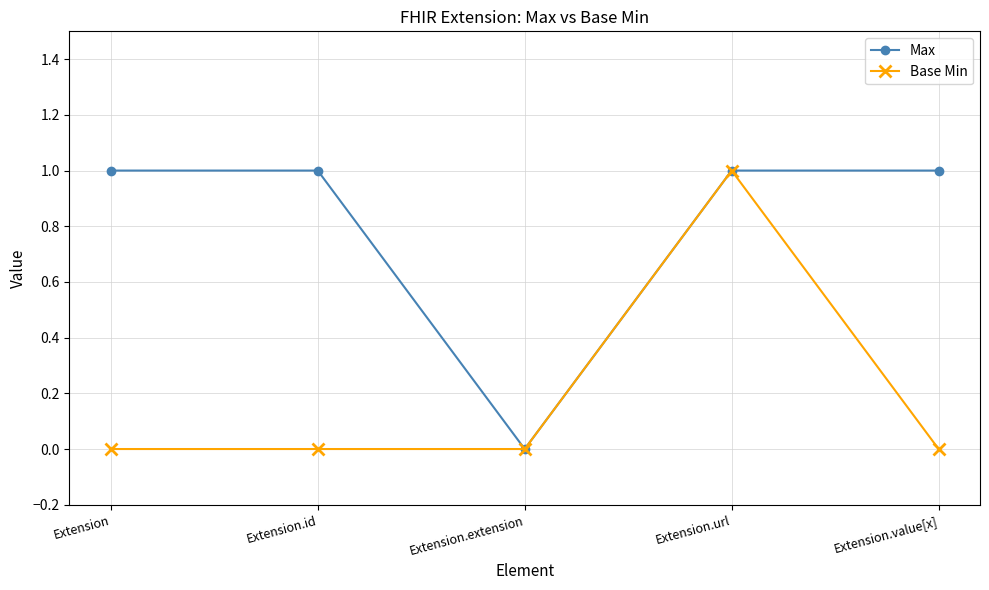

Does the chart have visible grid lines?

Yes